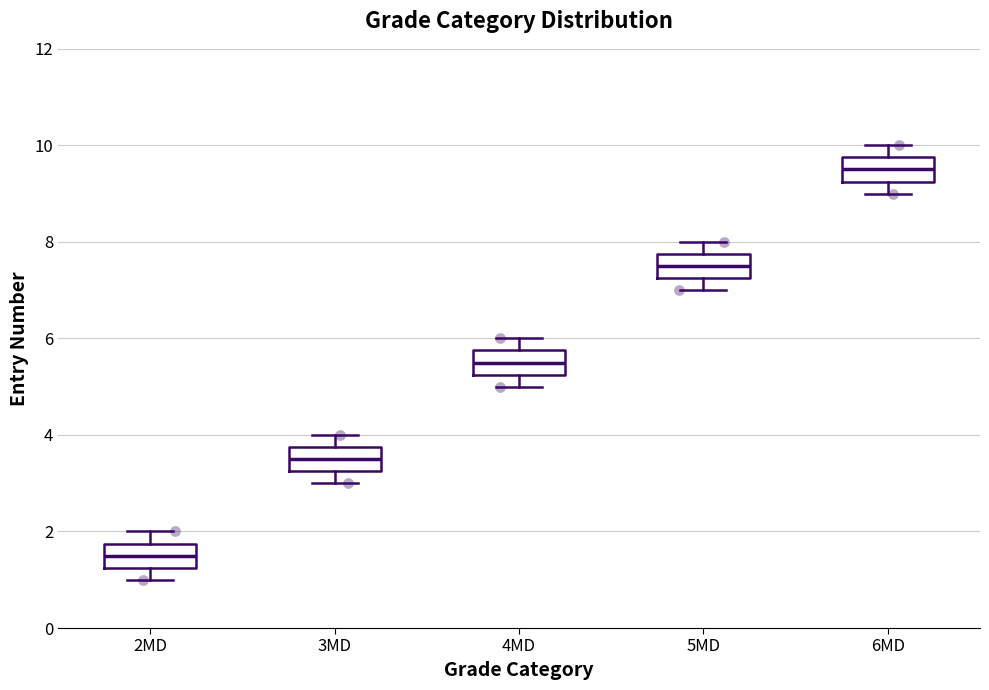

Reading left to right, read every box against the y-axis: the position of its median line, the range the box covers, and the ends of its whiskers. The values are not printed on the chart, so give them approximately, as read against the axis.

2MD: median 1.6, box 1.2 to 1.8, whiskers 1.0 to 2.0
3MD: median 3.6, box 3.2 to 3.8, whiskers 3.0 to 4.0
4MD: median 5.6, box 5.2 to 5.8, whiskers 5.0 to 6.0
5MD: median 7.6, box 7.2 to 7.8, whiskers 7.0 to 8.0
6MD: median 9.6, box 9.2 to 9.8, whiskers 9.0 to 10.0